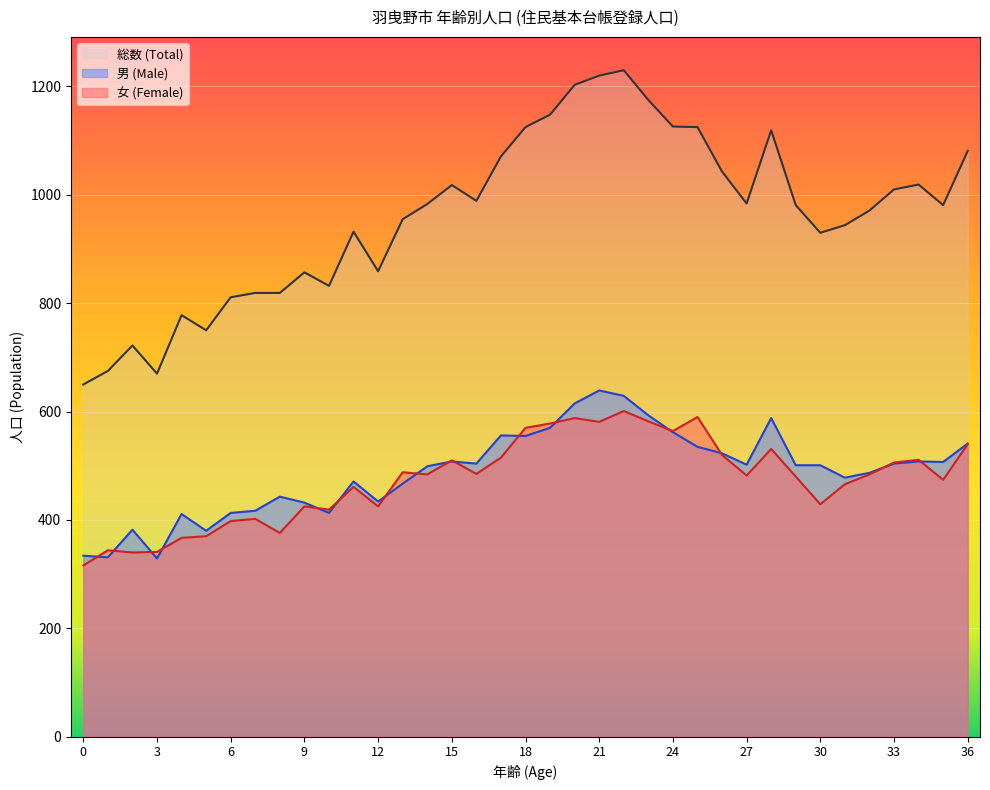

Is it true that 女 (Female) equals 570 at 18?

True